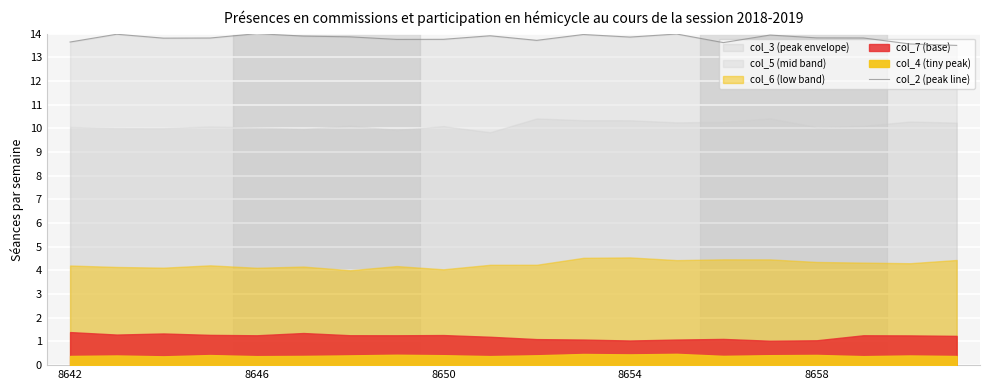

What is the approximate value at 8642?

13.6